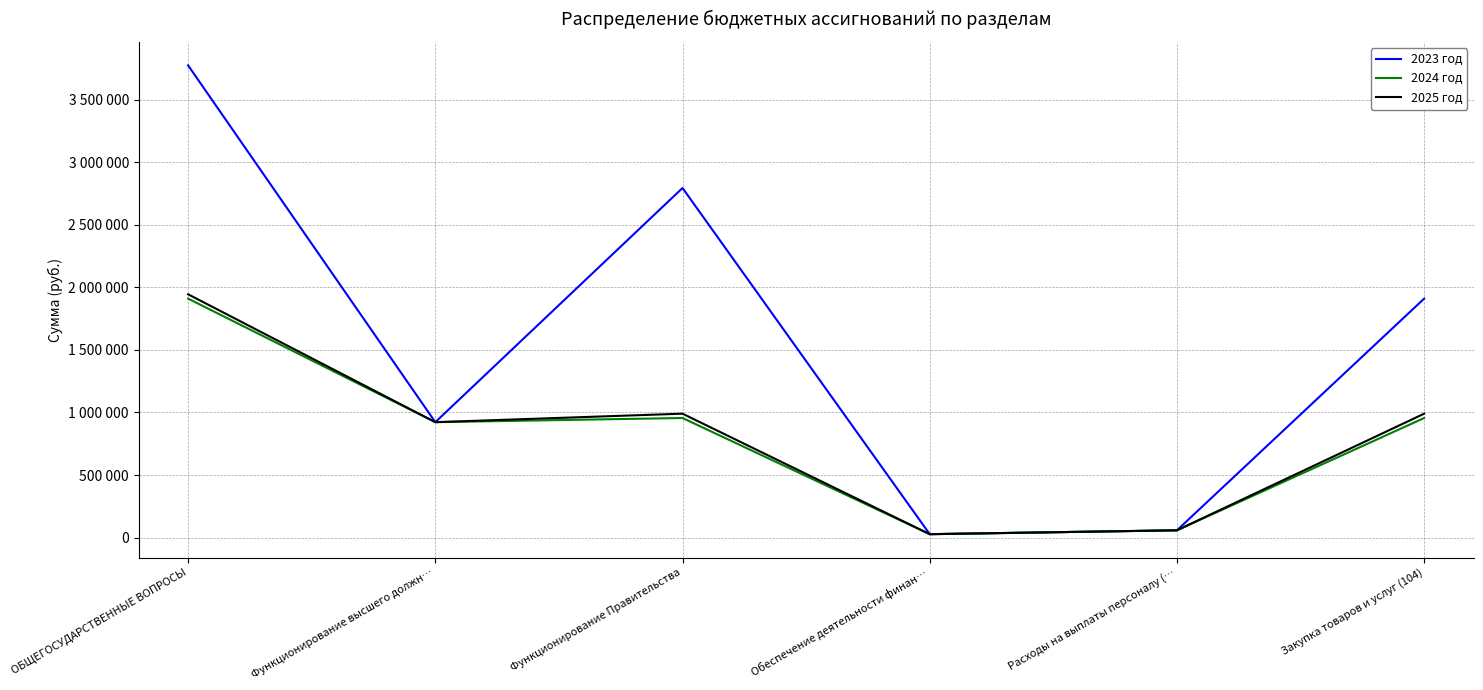

Reading right to left, extract all data points from this chart.

2023 год: 1910400	58000	27000	2794685	922551	3775236
2024 год: 955800	58100	27000	955800	922600	1910400
2025 год: 990500	58100	27000	990500	922600	1945100